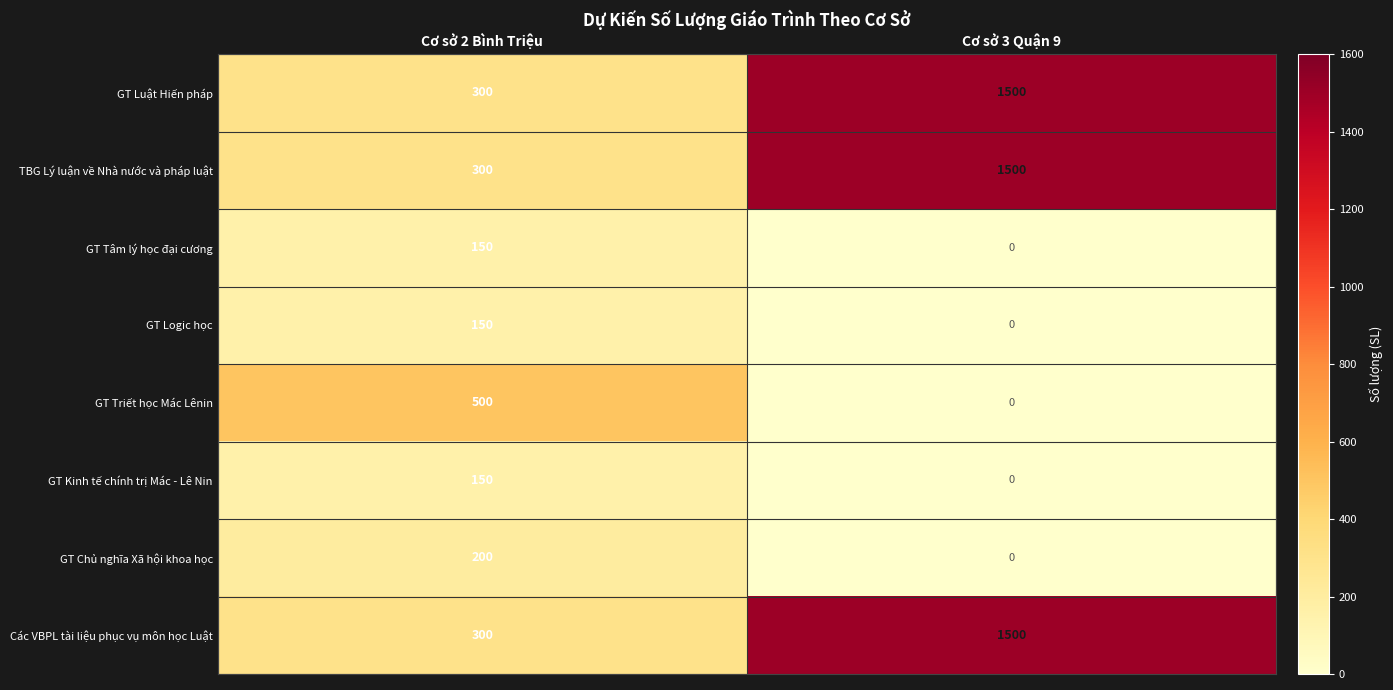

The value of TBG Lý luận về Nhà nước và pháp luật at Cơ sở 2 Bình Triệu is 300. True or false?

True